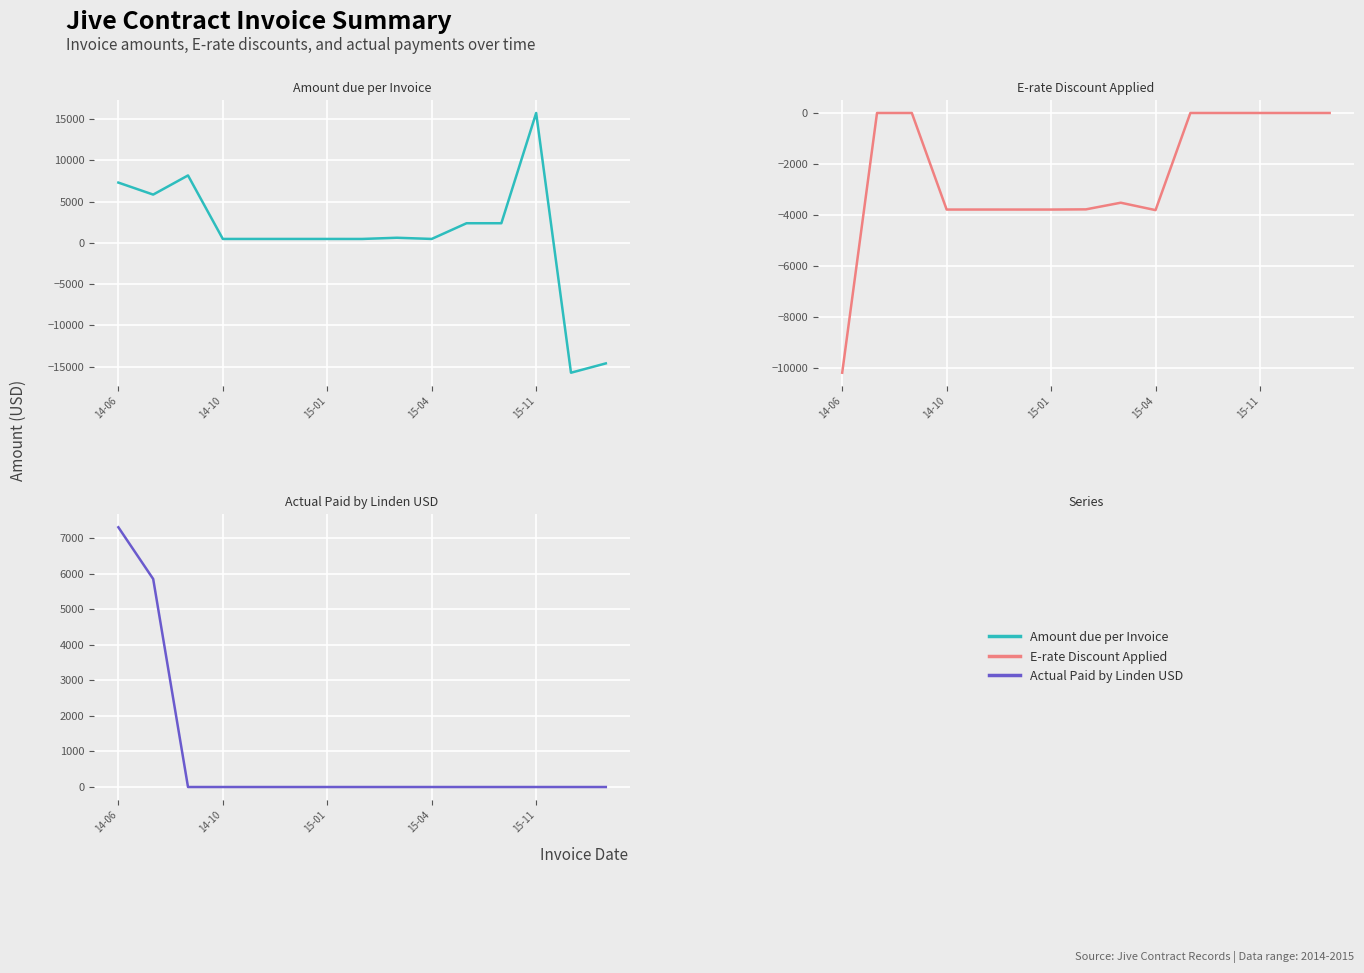

The E-rate Discount Applied series shows 0.0 at 13. True or false?

True